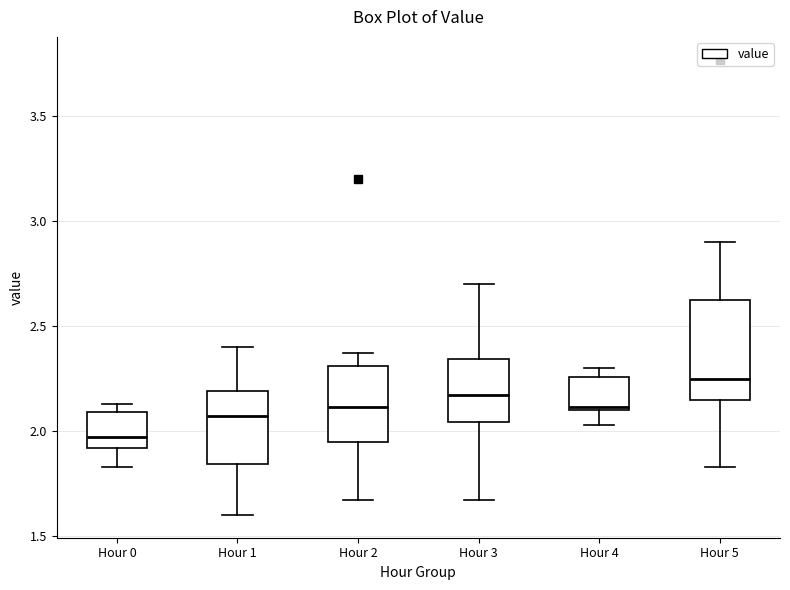

Which box has the highest median line?

Hour 5